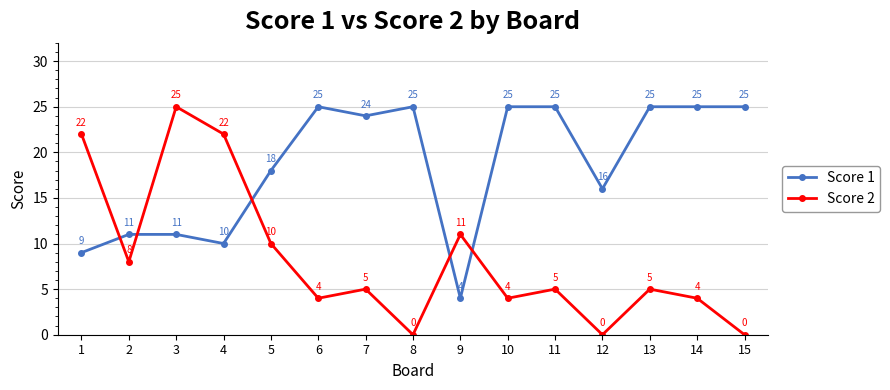

What is the approximate value of Score 1 at 11?

25